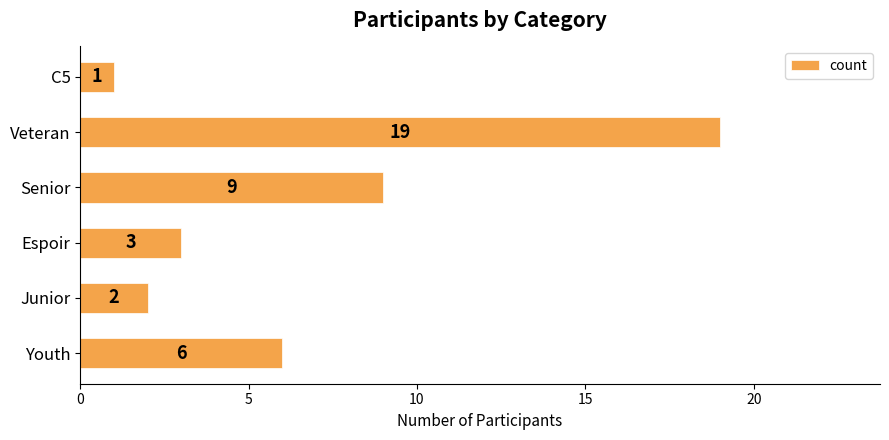

List the labels in order of value, largest first.

Veteran, Senior, Youth, Espoir, Junior, C5